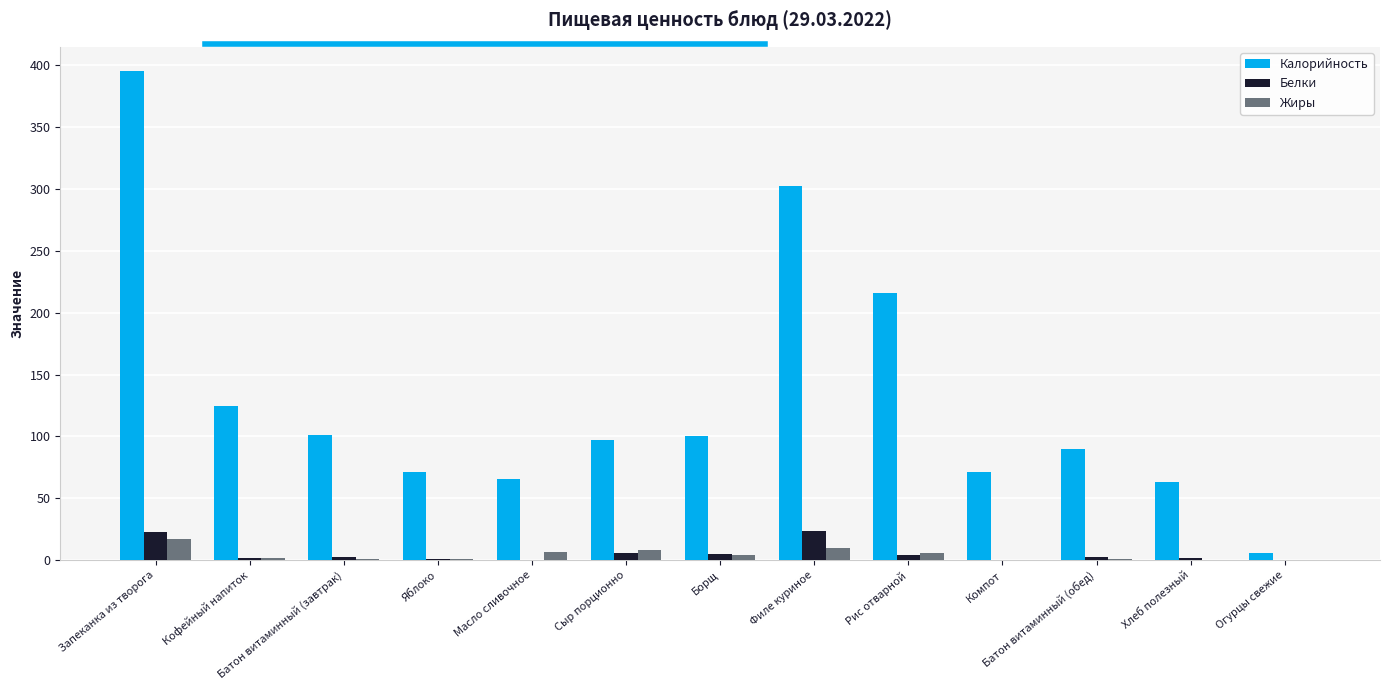

How many groups of bars are there?

13